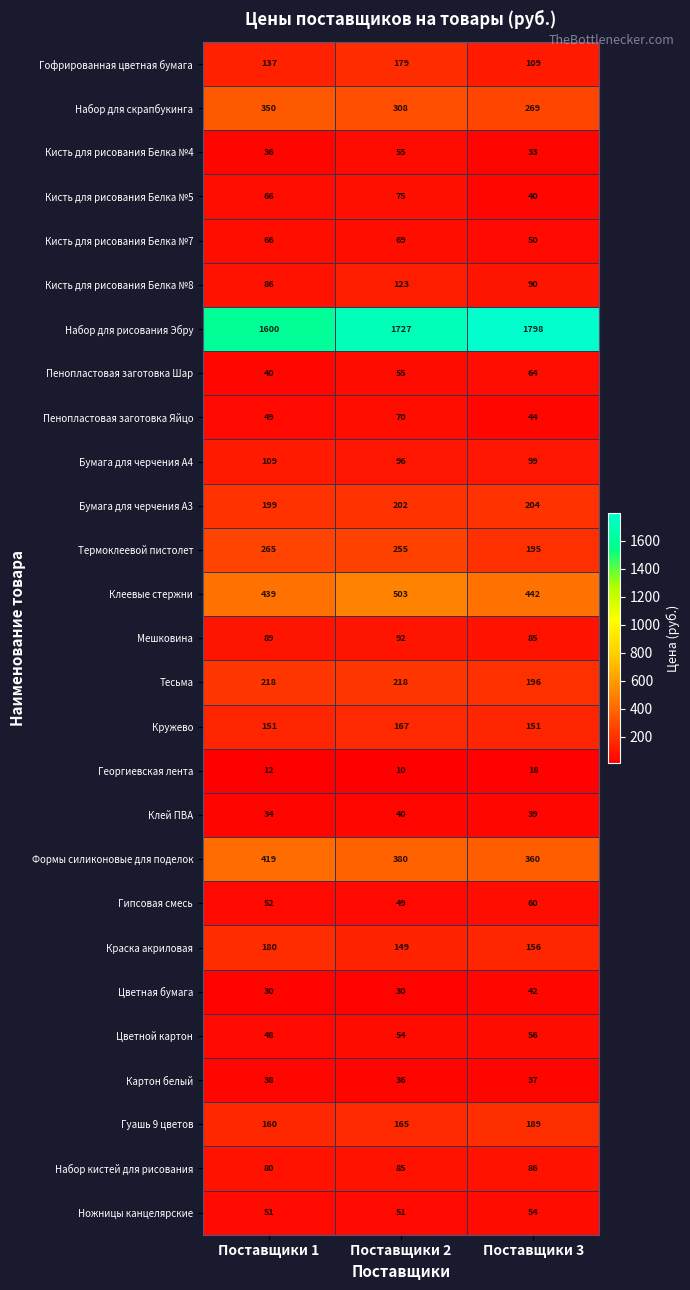

Where is Гипсовая смесь nearest to the value 54?

Поставщики 1